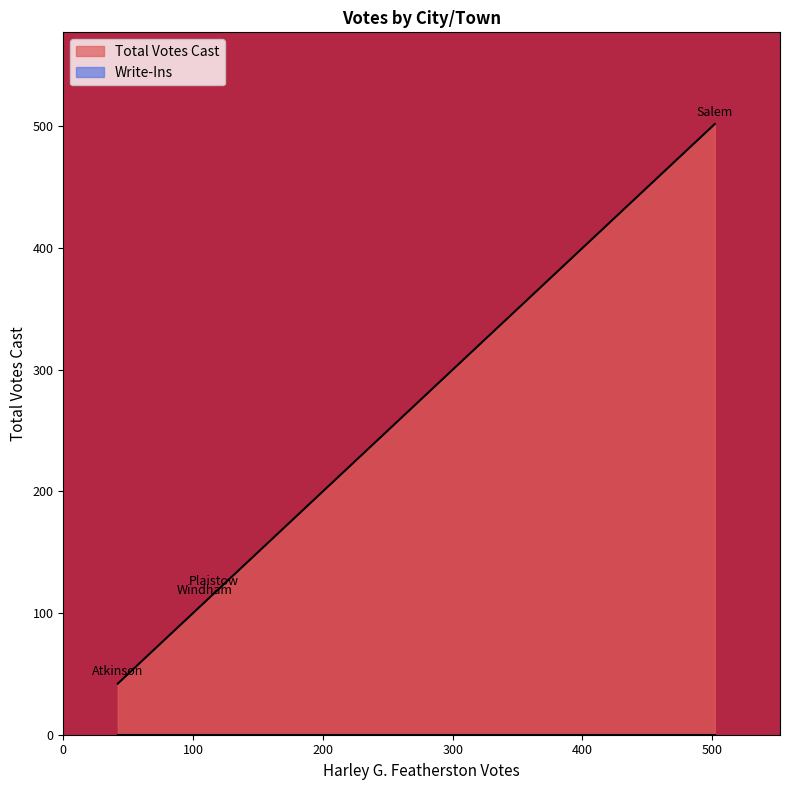

Which series changed the most between Atkinson and Plaistow?

Total Votes Cast